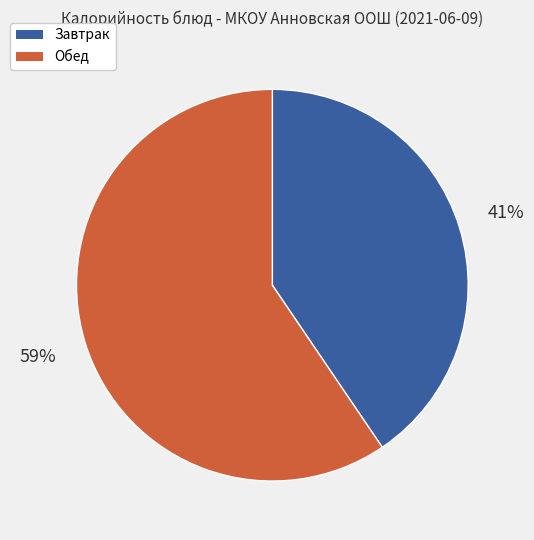

Is there a majority slice in this chart?

Yes